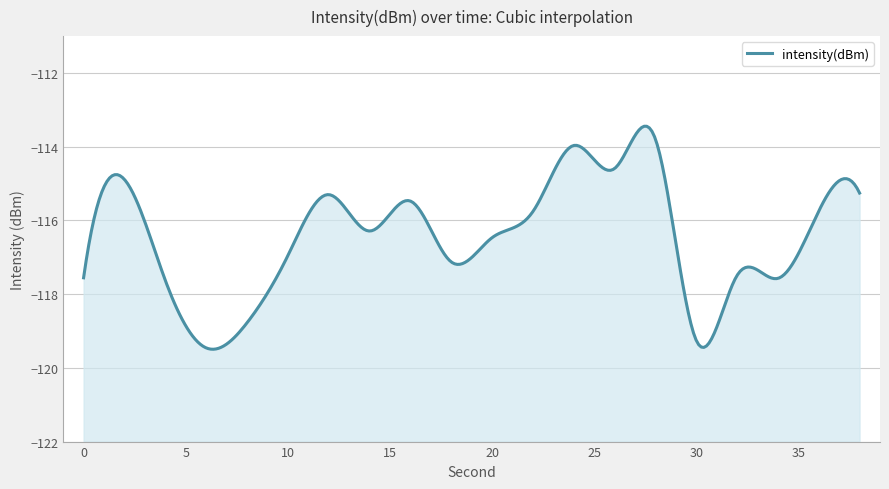

What is the value of the 8th point from the left?

-116.3